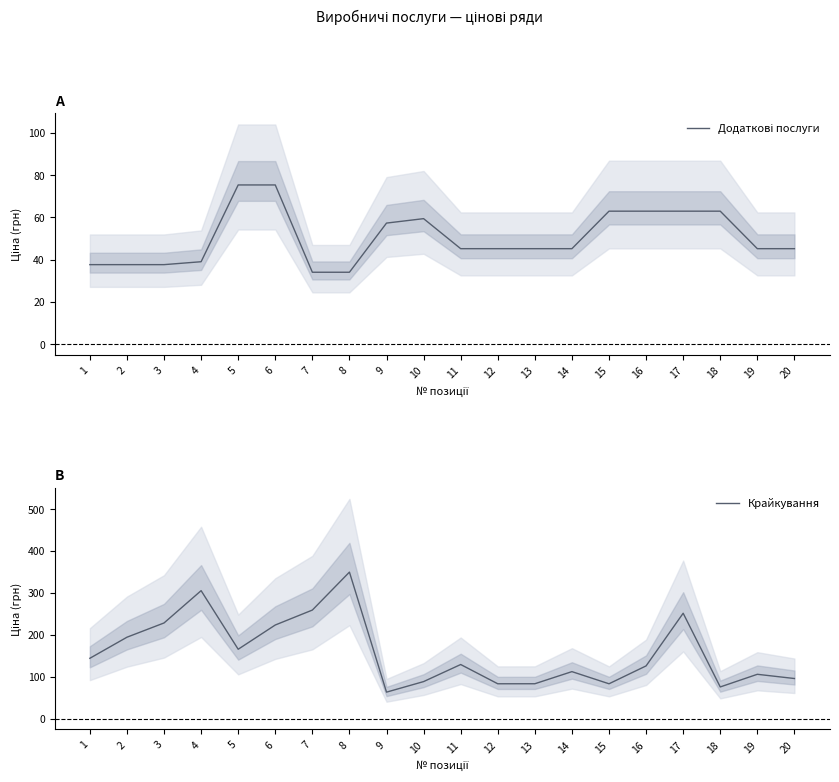

At how many categories does at least one series exceed 70?

19